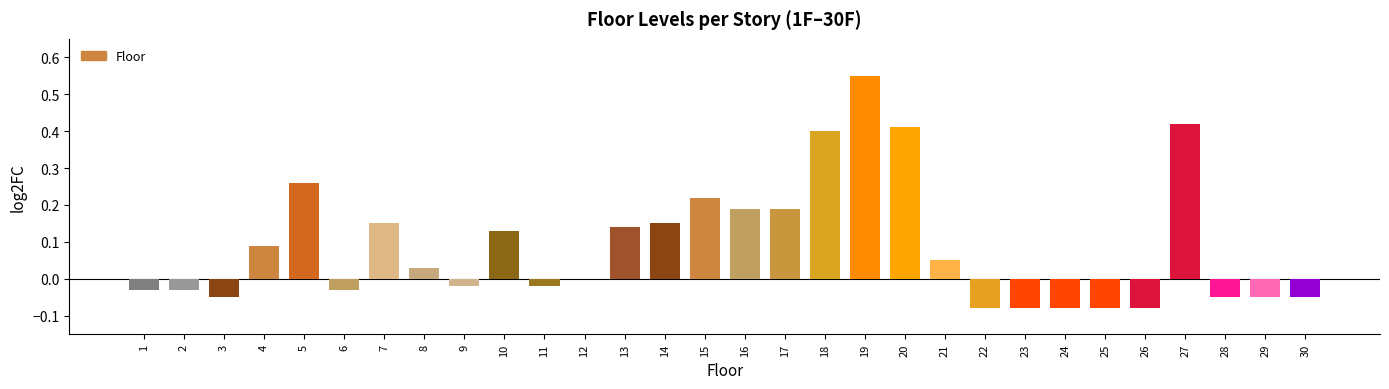

The value at 4 is 0.2. True or false?

False